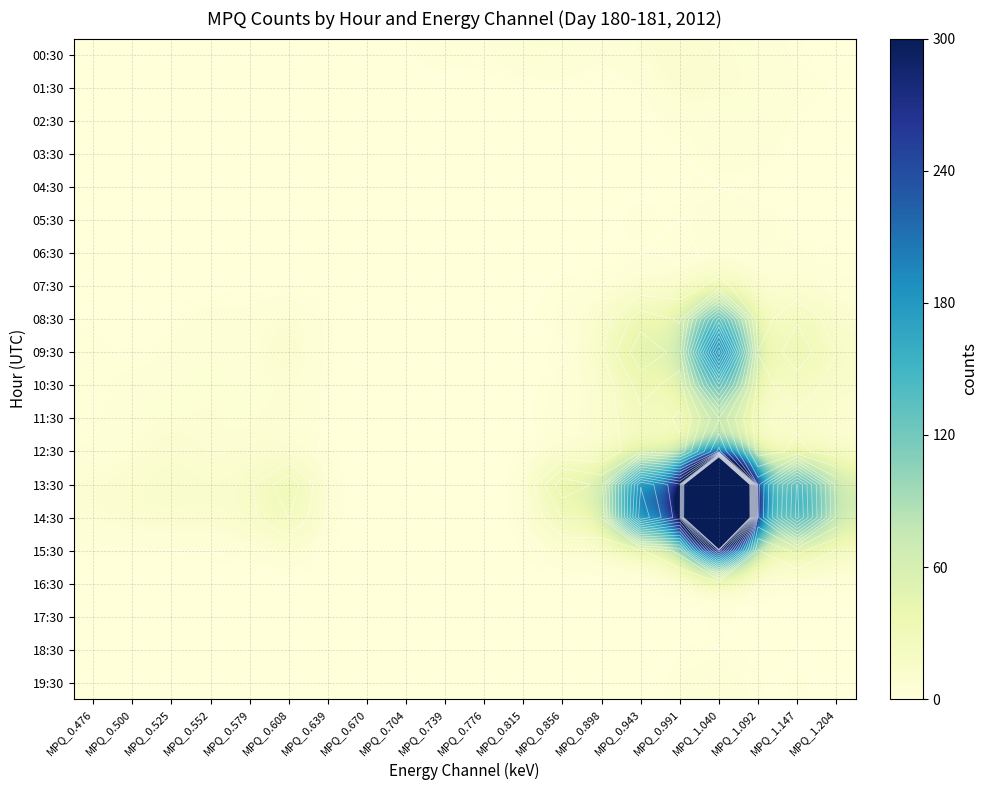

What is the spread (max minus min) of values at MPQ_0.991?

196